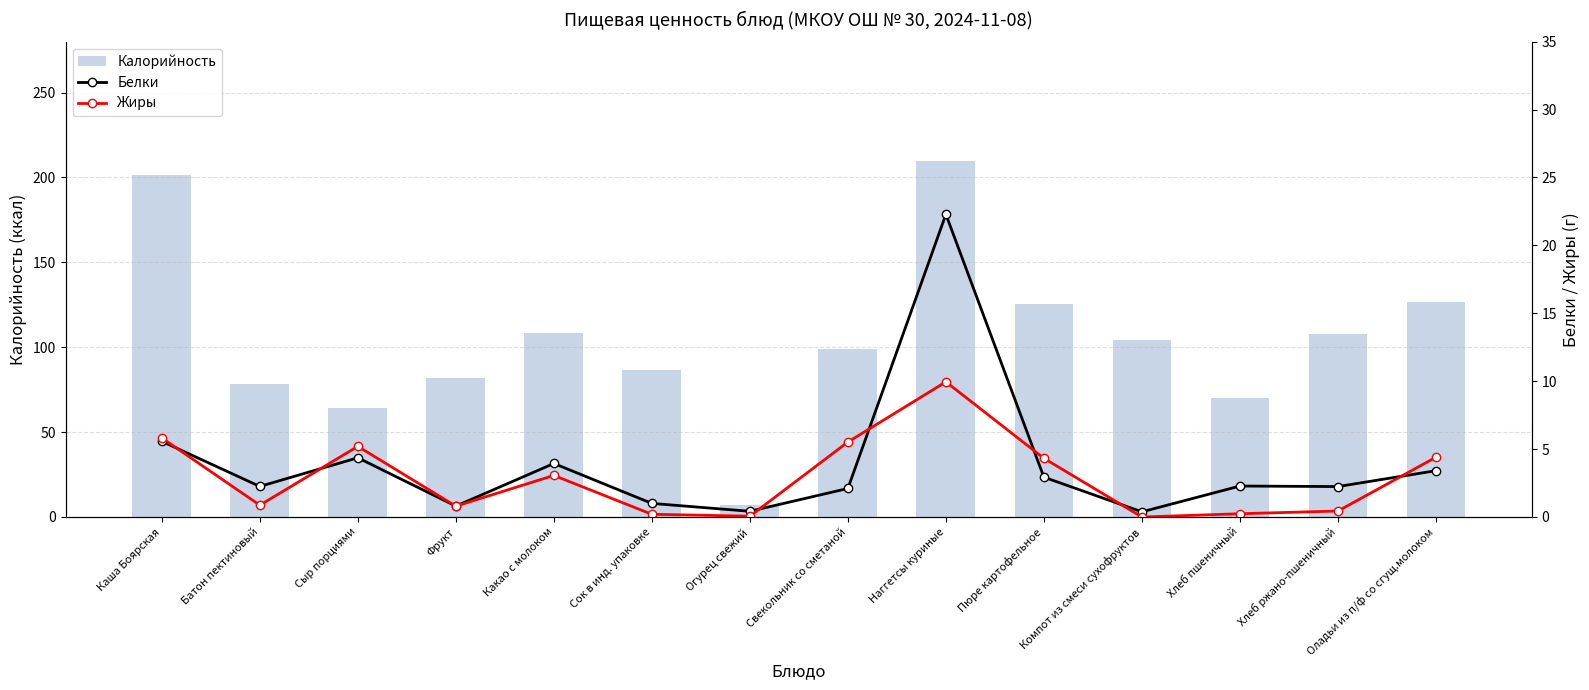

Is the value of Жиры at Свекольник со сметаной greater than the value of Белки at Наггетсы куриные?

No